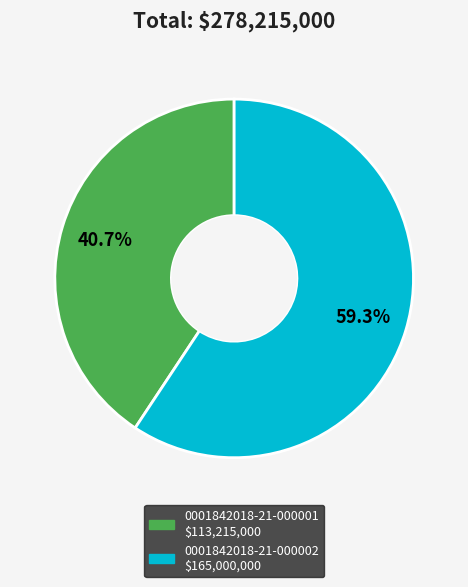

Which slice is the smallest?

0001842018-21-000001